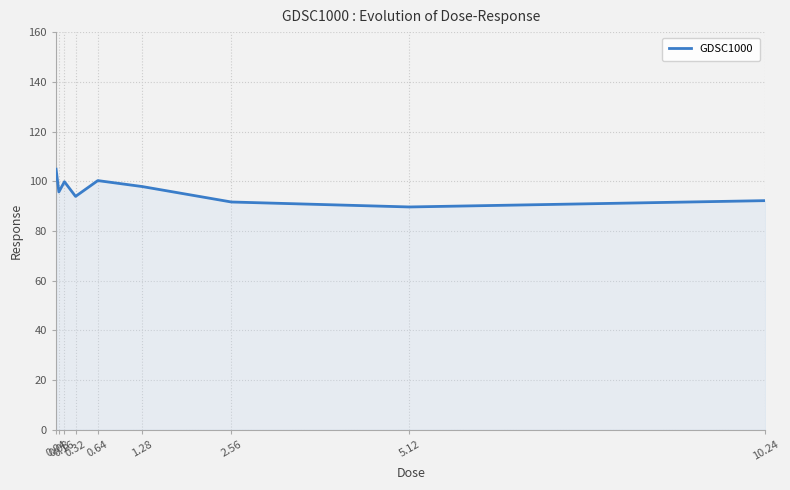

What is the greatest value displayed?

104.9